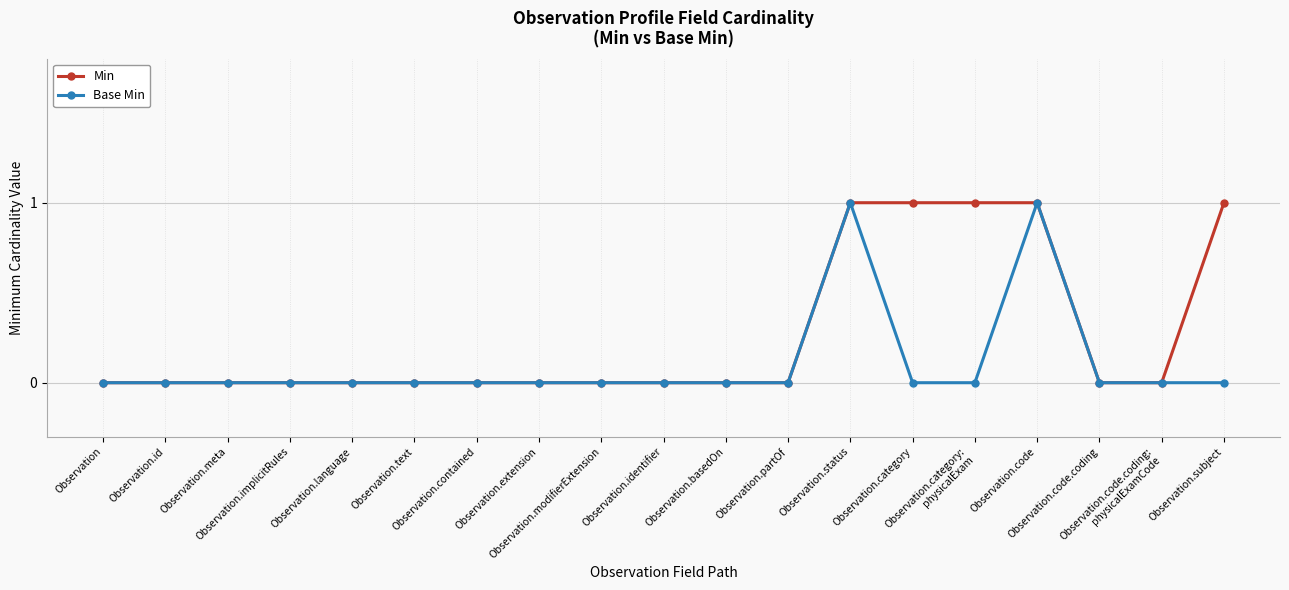

List the series in order of their overall mean, highest first.

Min, Base Min